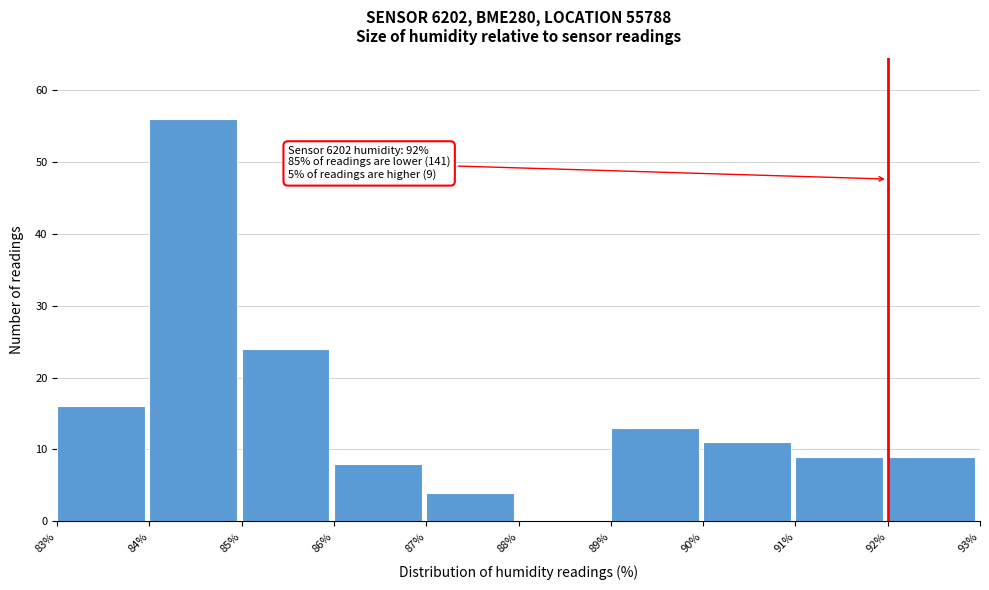

Over which range of the x-axis is the bar tallest?

84% to 85%